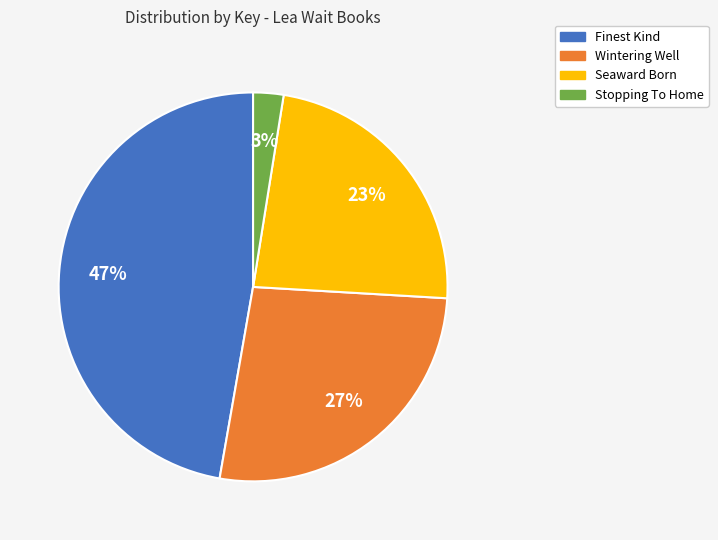

To the nearest percent, what percentage of the pie is Stopping To Home?

3%